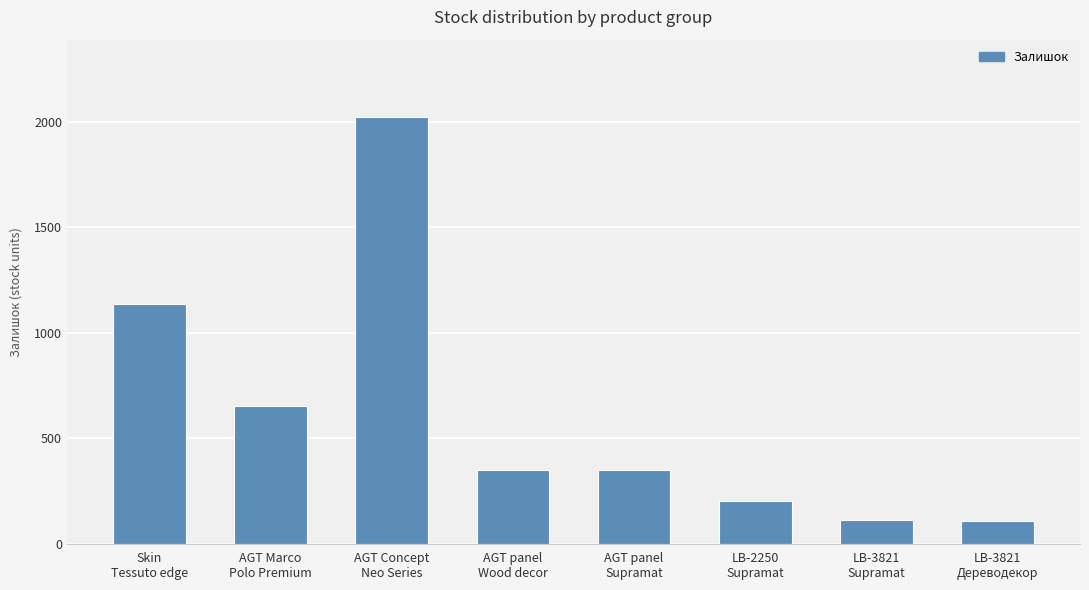

What is the sum of all values?

4932